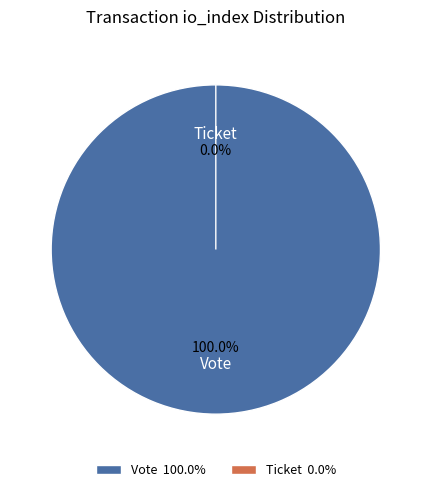

To the nearest percent, what is the difference between the largest and smallest slice percentages?

100%